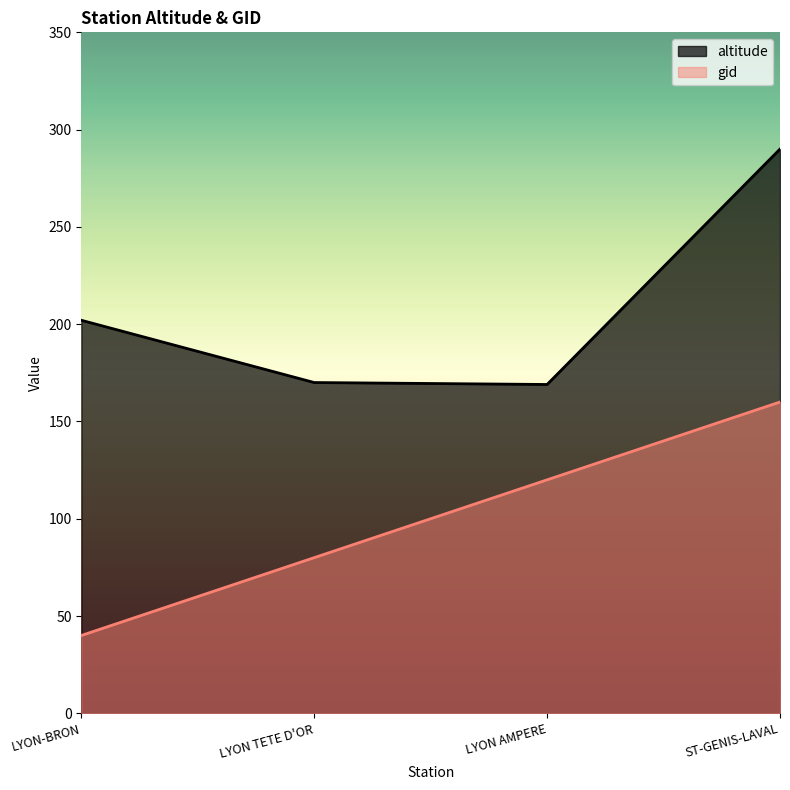

What is the maximum value shown in the chart?

290